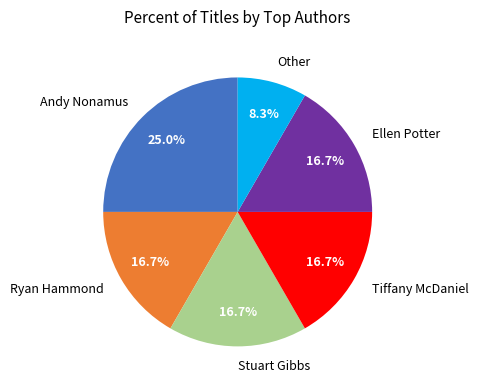

Is Other the majority of the pie?

No